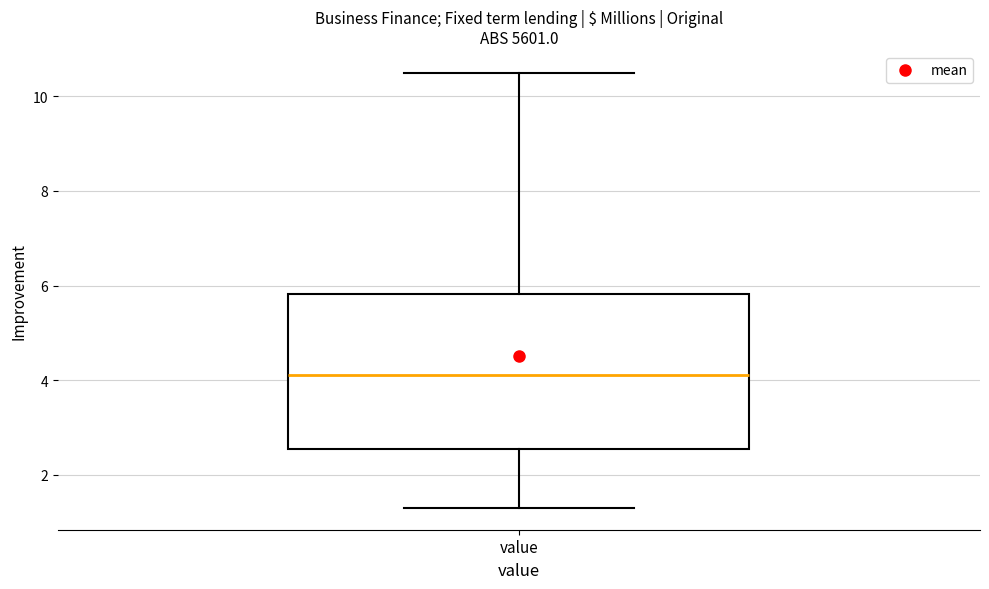

Where is the upper edge of the box for value on the y-axis? The values are not printed on the chart, so give them approximately, as read against the axis.

5.8